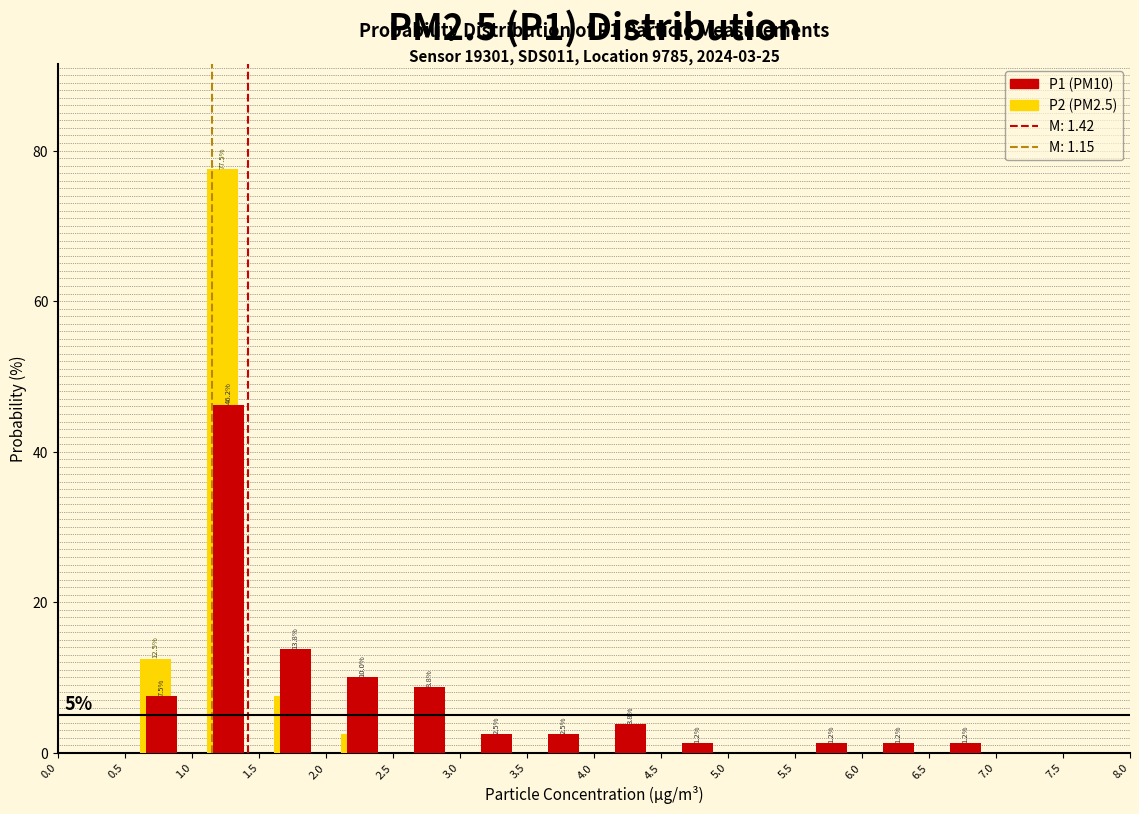

In the P1 (PM10) series, which range on the x-axis has the tallest bar?

1.0 to 1.5